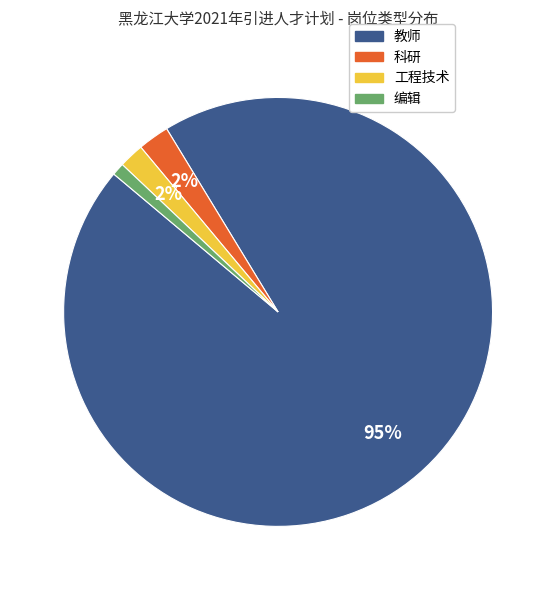

Do 教师 and 编辑 together represent more than half of the pie?

Yes